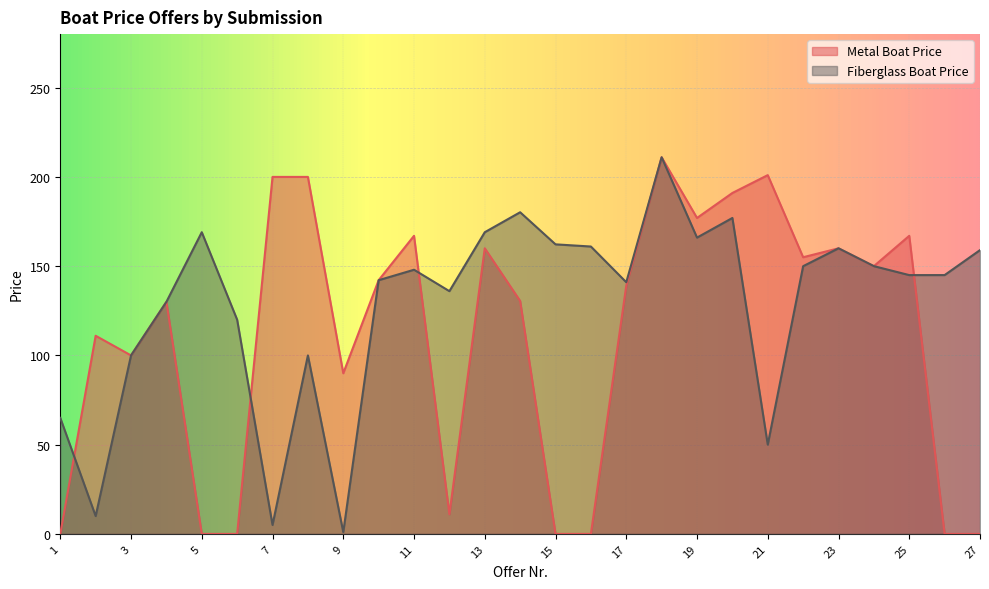

What is the spread (max minus min) of values at 21?

151.0